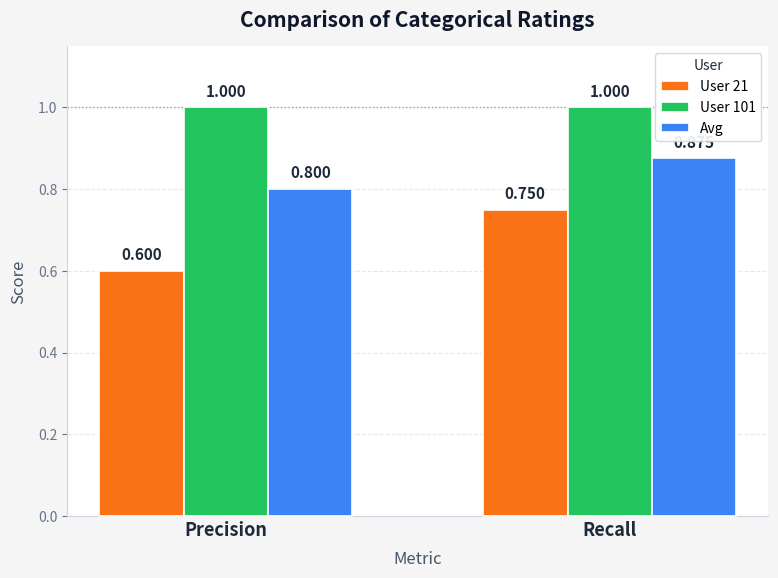

The value of User 21 at Precision is 0.6. True or false?

True